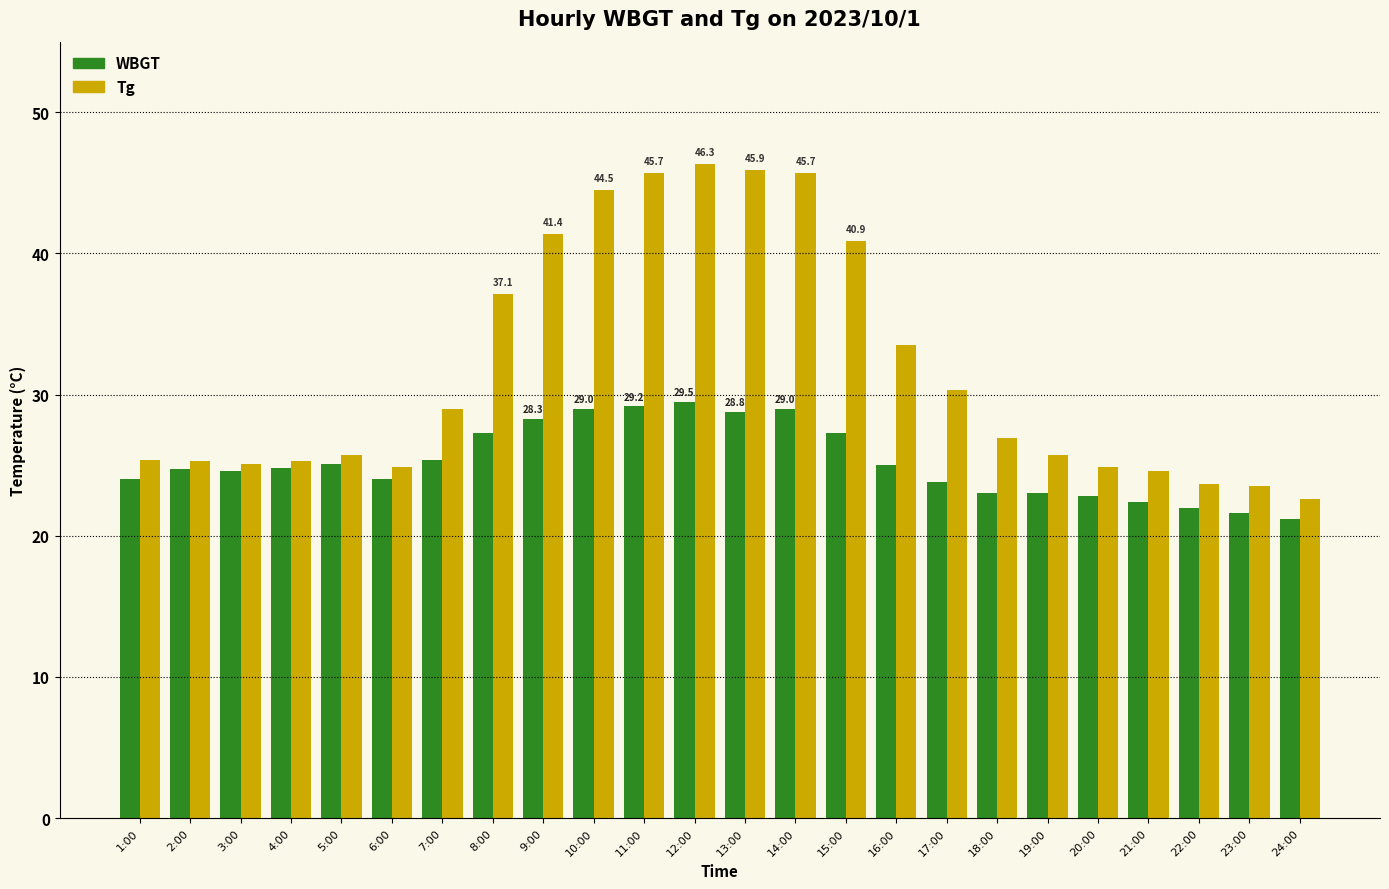

What is the highest value of the Tg series?

46.3